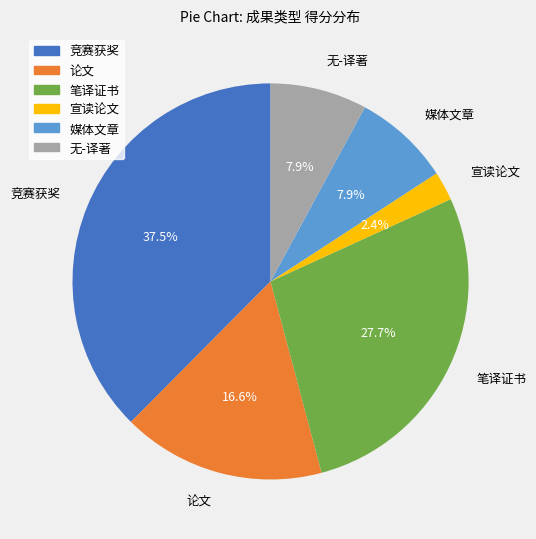

Count the number of slices in the pie.

6